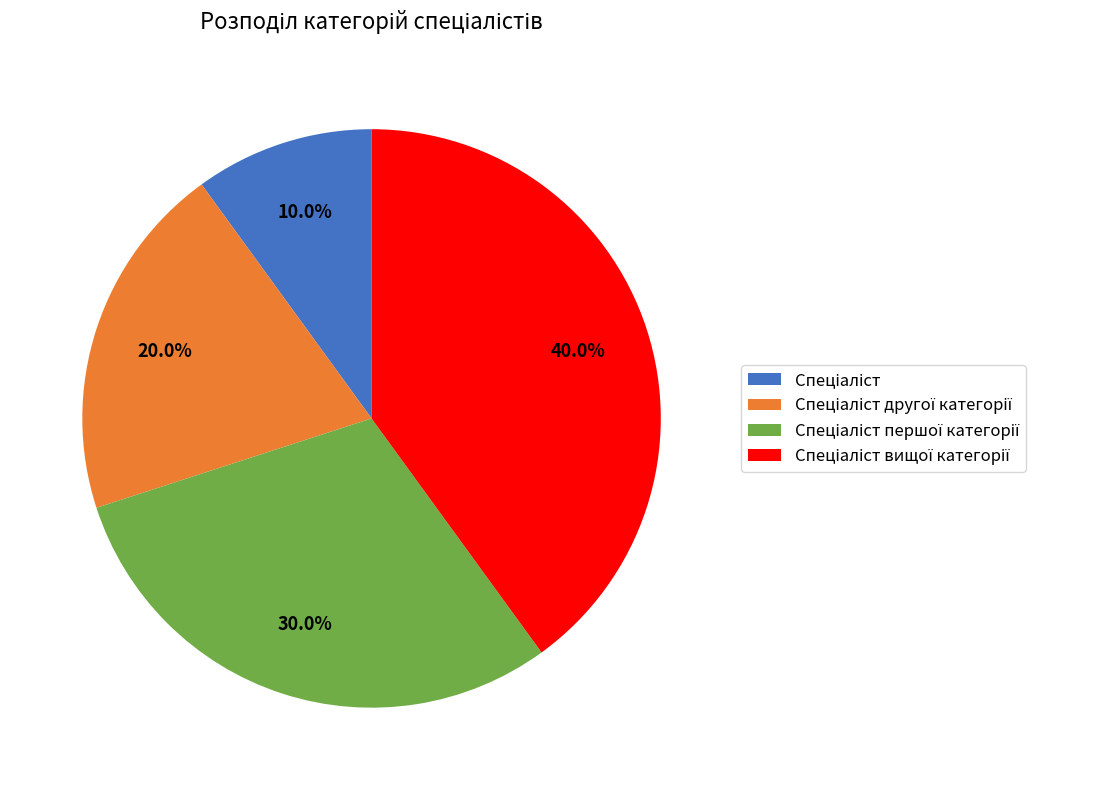

How many slices are in this pie chart?

4